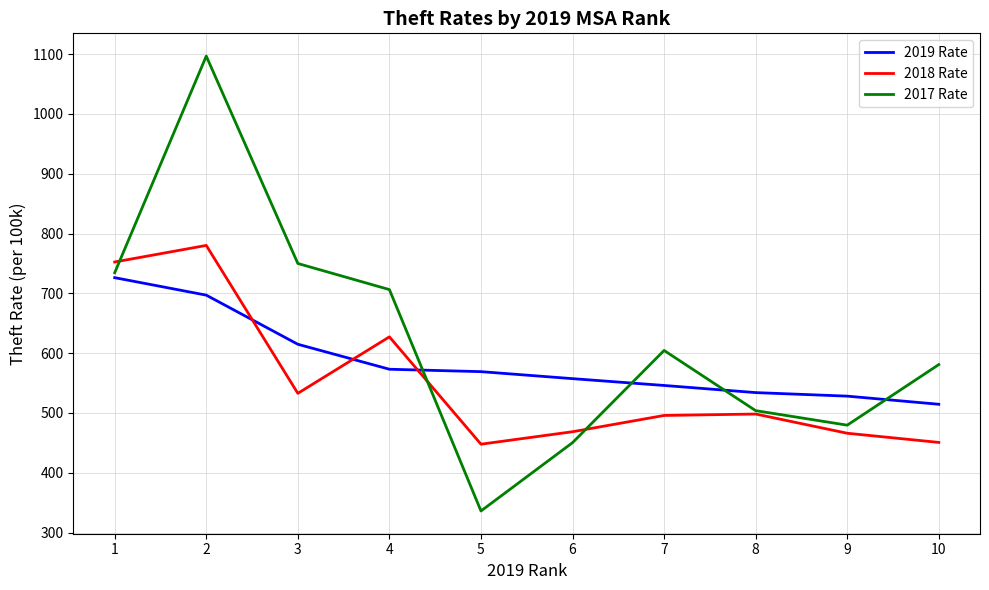

The value of 2019 Rate at 4 is 573.1. True or false?

True